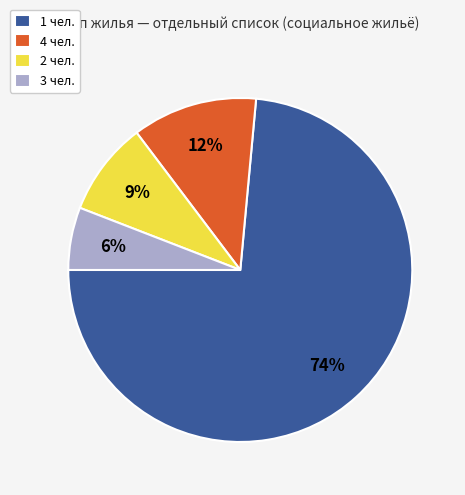

Do 4 чел. and 2 чел. together represent more than half of the pie?

No